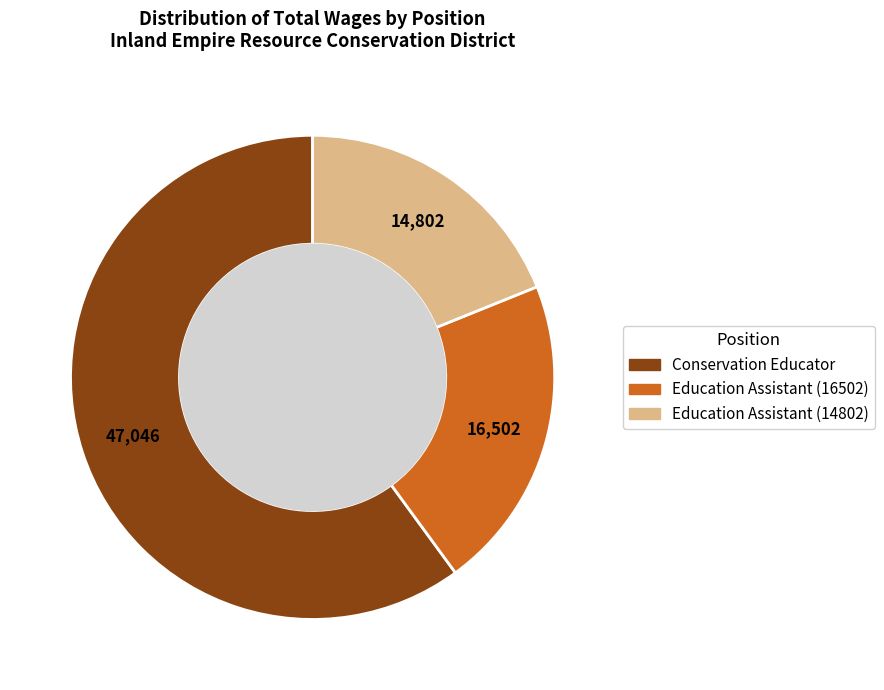

How many segments does this pie chart have?

3